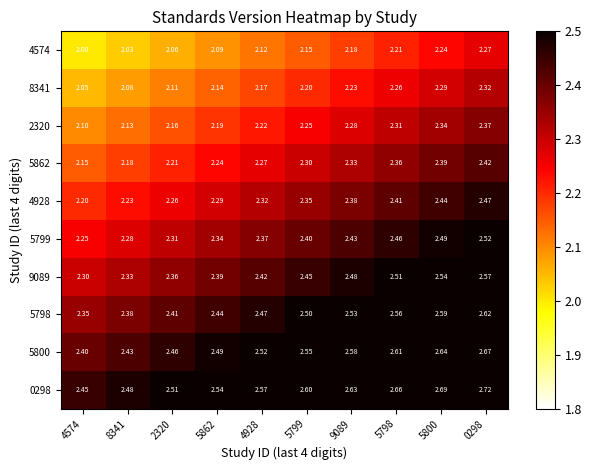

At which category is the sum across all series the highest?

0298